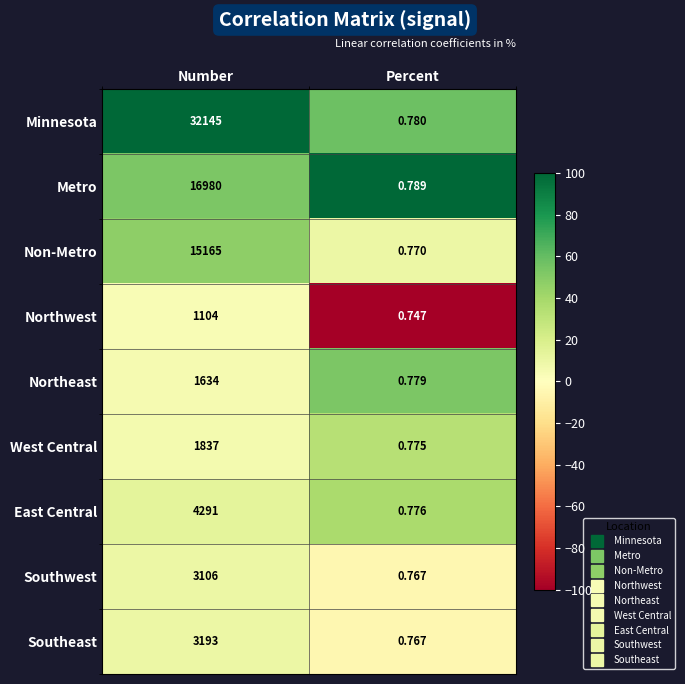

What is the total value across all series at Percent?

7.0